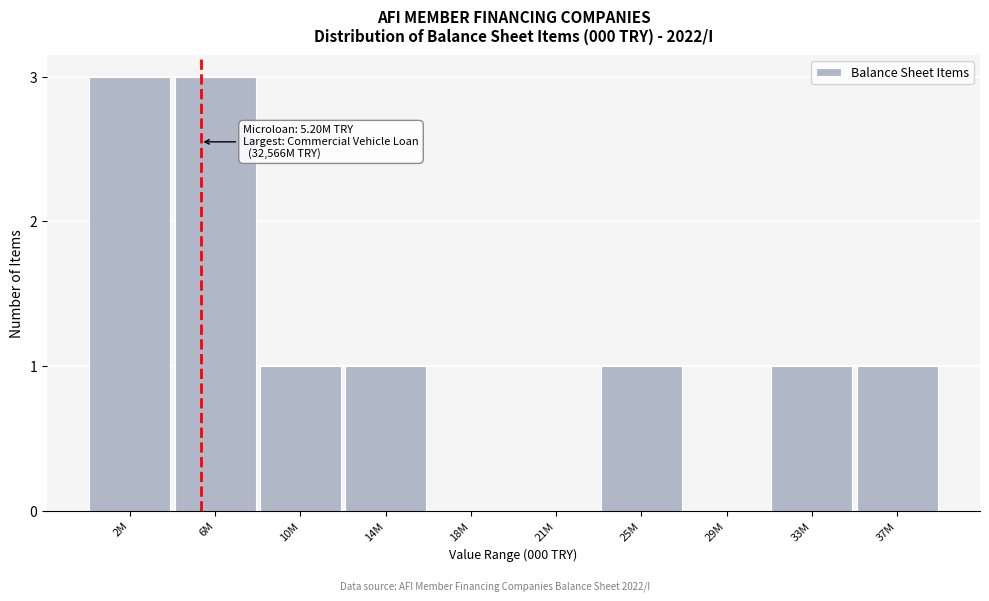

Reading left to right, transcribe all the data shown in this chart.

2M=3	6M=3	10M=1	14M=1	18M=0	21M=0	25M=1	29M=0	33M=1	37M=1